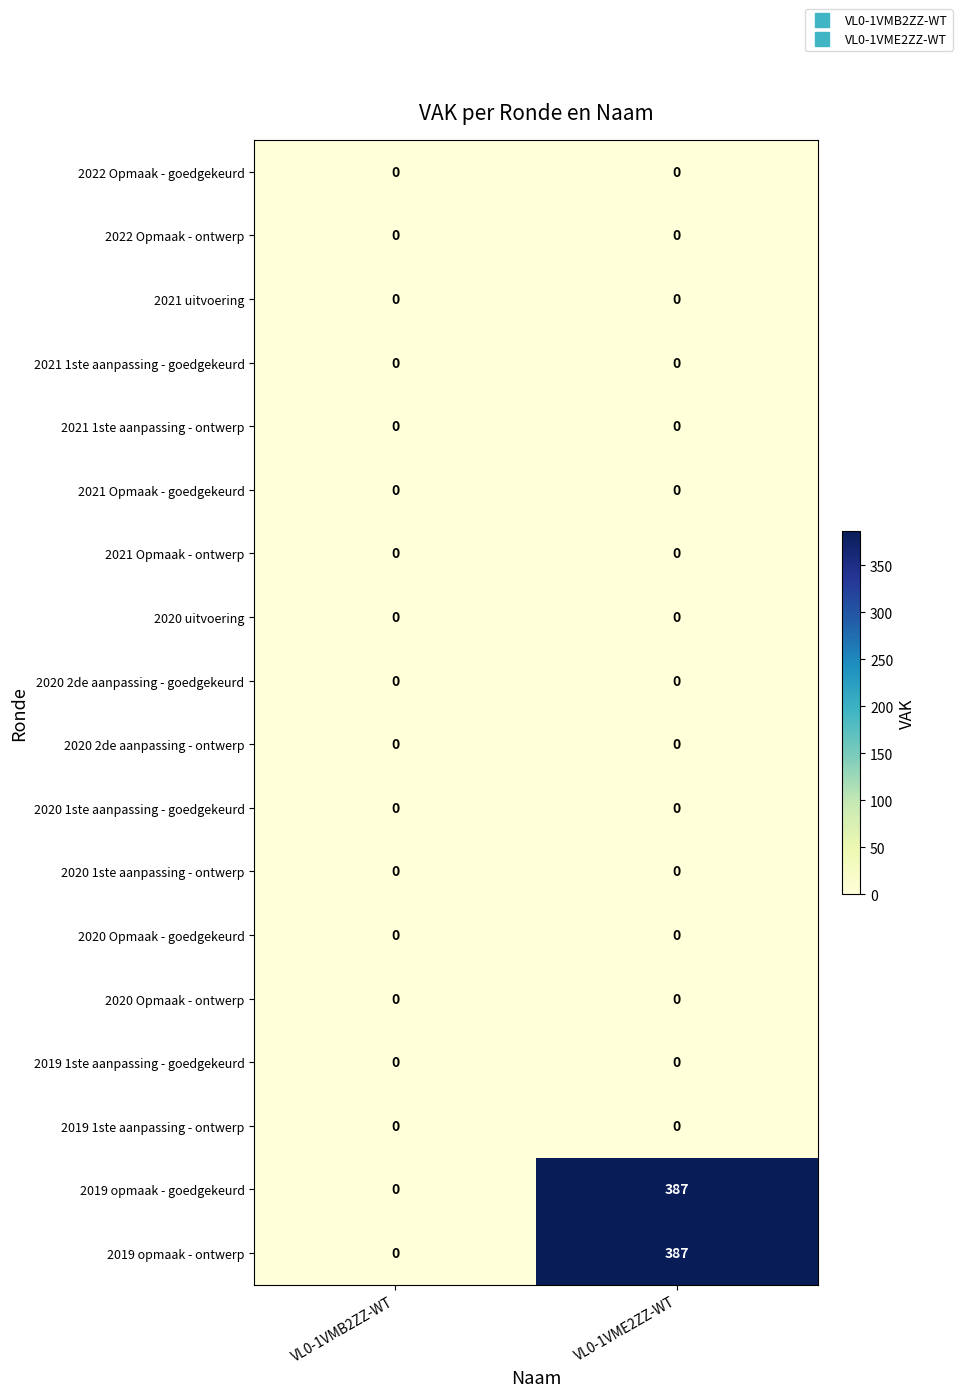

What is the maximum value shown in the chart?

387